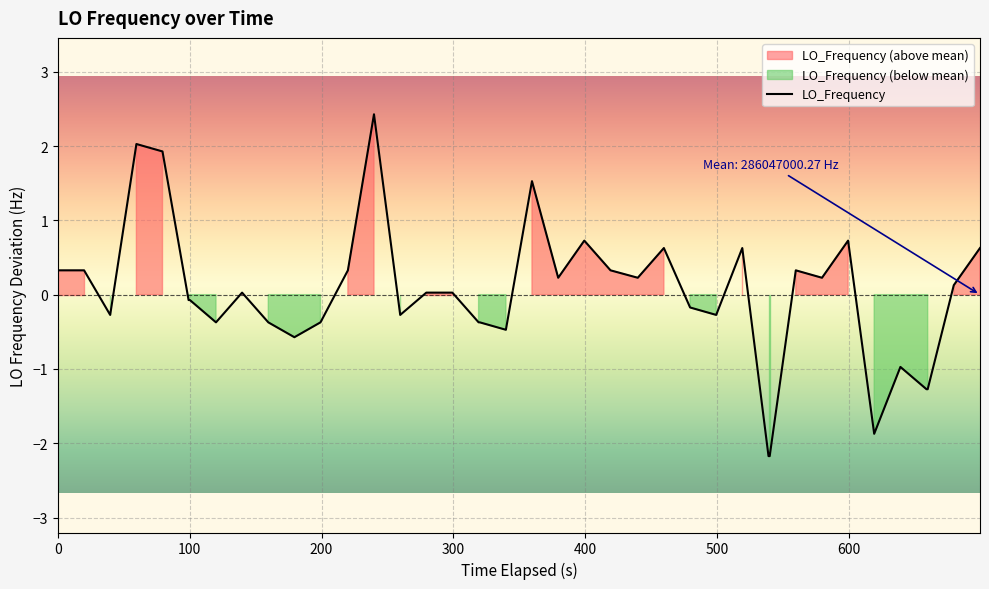

What is the lowest value of the LO_Frequency series?

-2.2